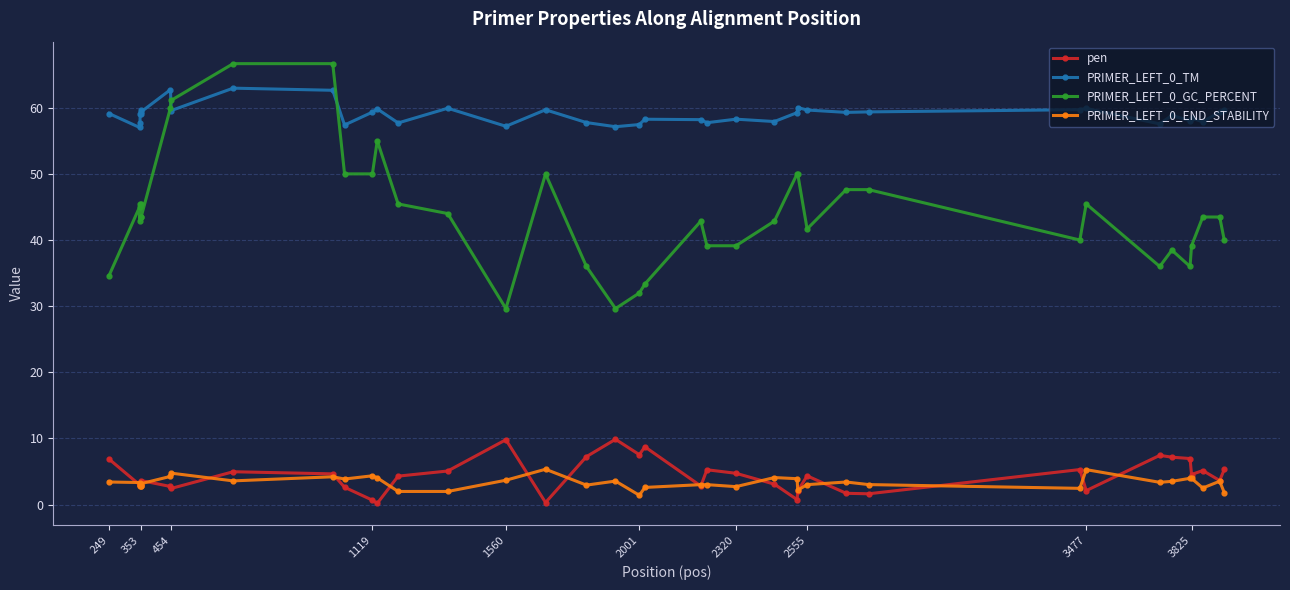

What are all the series names shown in the legend?

pen, PRIMER_LEFT_0_TM, PRIMER_LEFT_0_GC_PERCENT, PRIMER_LEFT_0_END_STABILITY